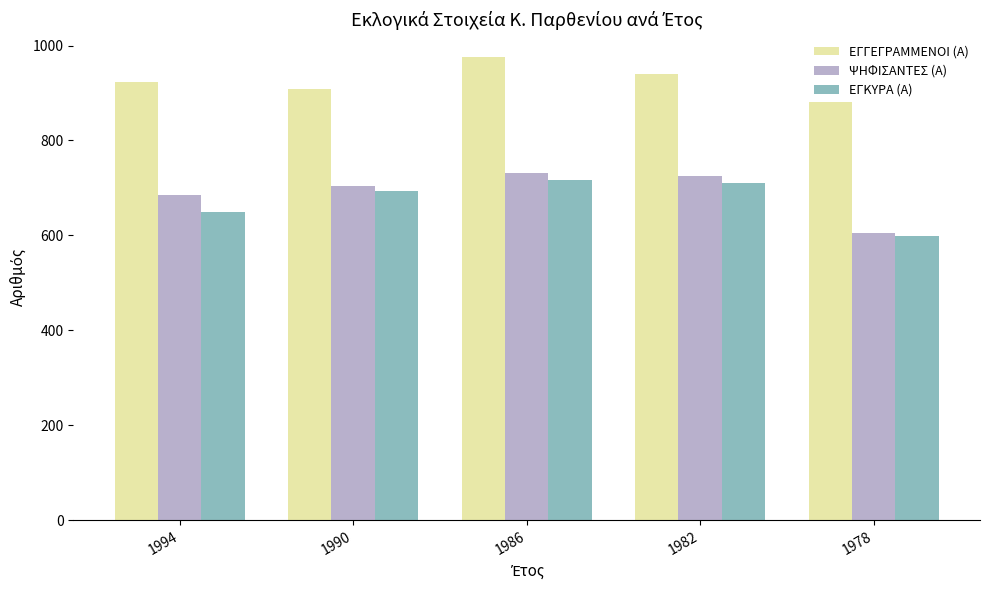

Reading left to right, what are all the values shown in this chart?

ΕΓΓΕΓΡΑΜΜΕΝΟΙ (Α): 923	909	975	941	882
ΨΗΦΙΣΑΝΤΕΣ (Α): 685	704	732	725	605
ΕΓΚΥΡΑ (Α): 649	694	717	711	599